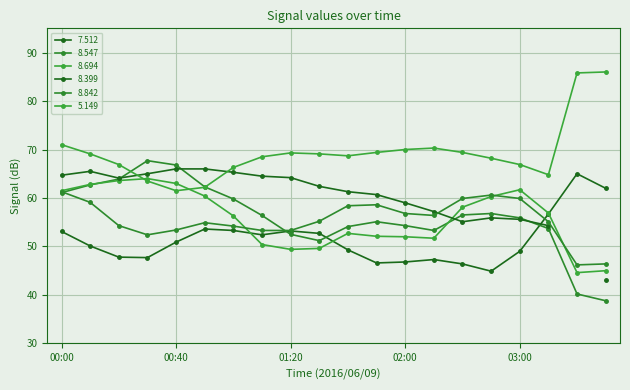

Which category has the lowest value in the 5.149 series?

00:40